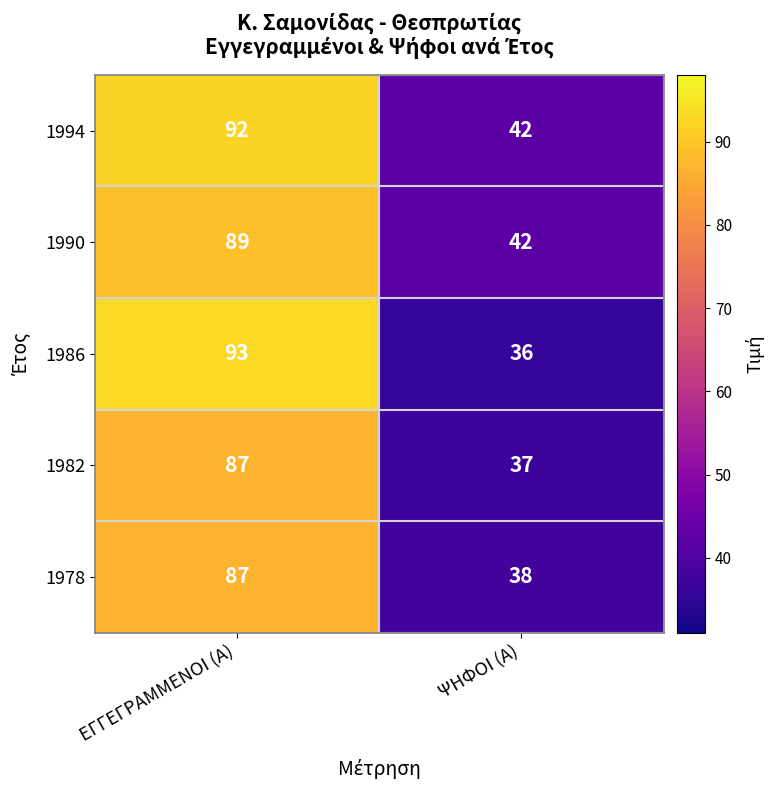

Is the value of 1990 at ΕΓΓΕΓΡΑΜΜΕΝΟΙ (Α) greater than the value of 1982 at ΕΓΓΕΓΡΑΜΜΕΝΟΙ (Α)?

Yes